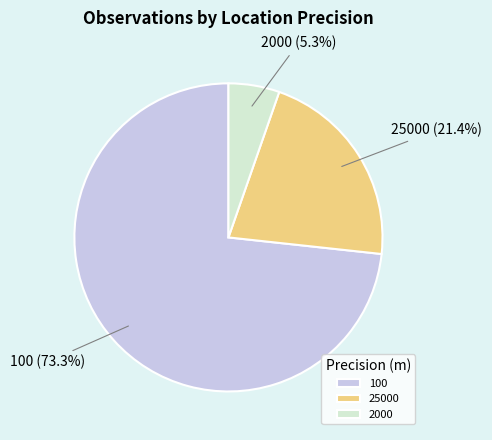

How much of the chart is everything except 2000?

94.7%